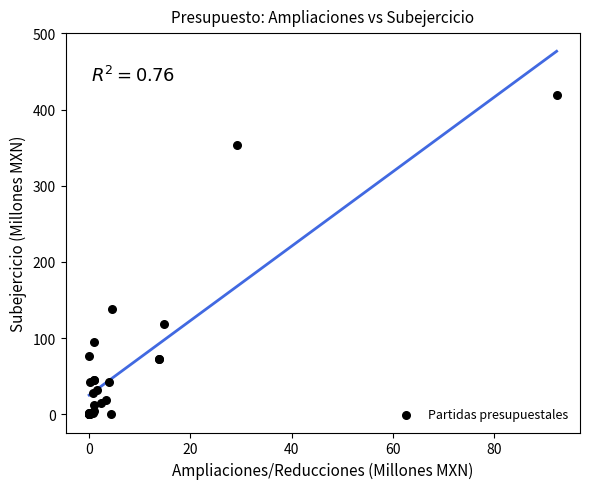

What Y value in the scatter plot is closest to 209?

138.6